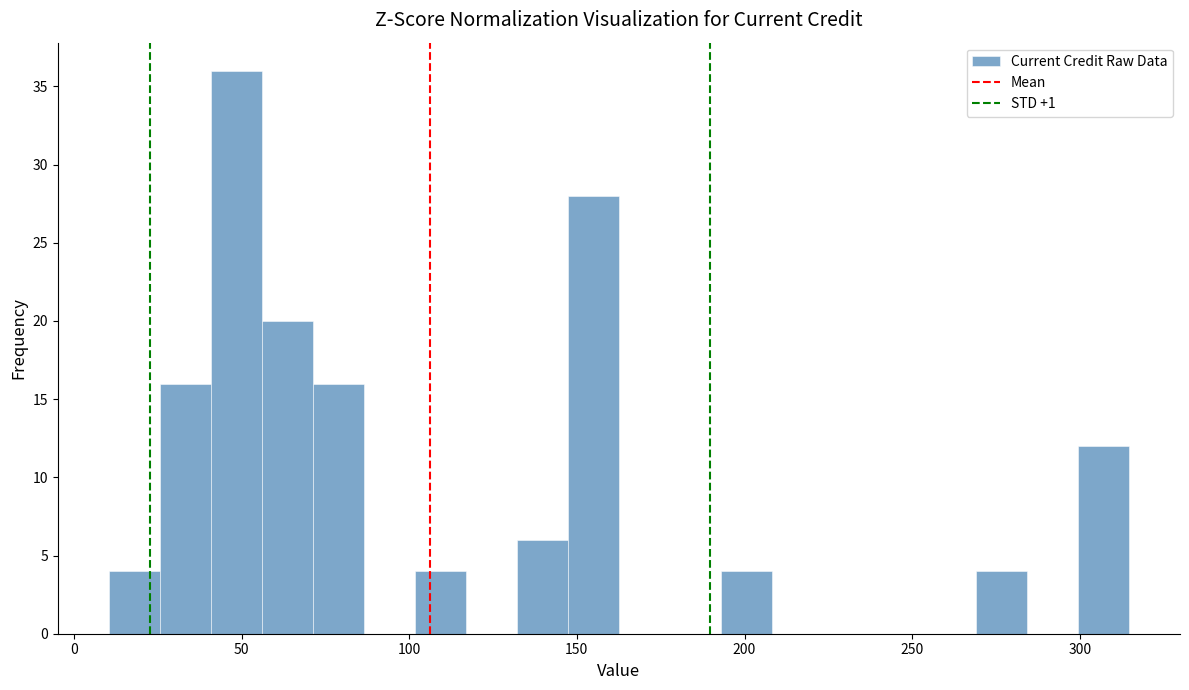

Read against the x-axis, roughly where is the centre of the tallest bar?

50